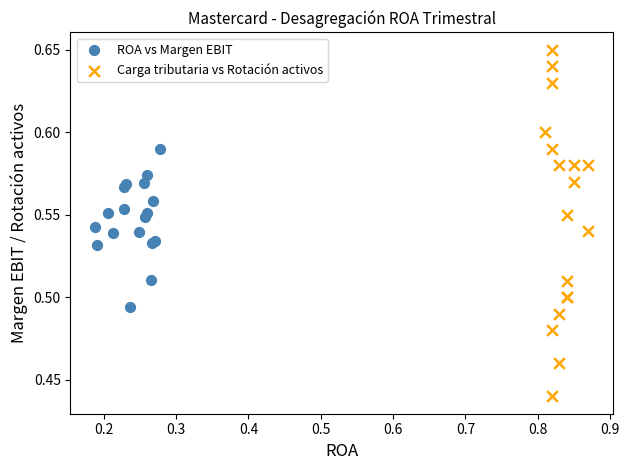

Which series reaches the minimum Y coordinate?

Carga tributaria vs Rotación activos